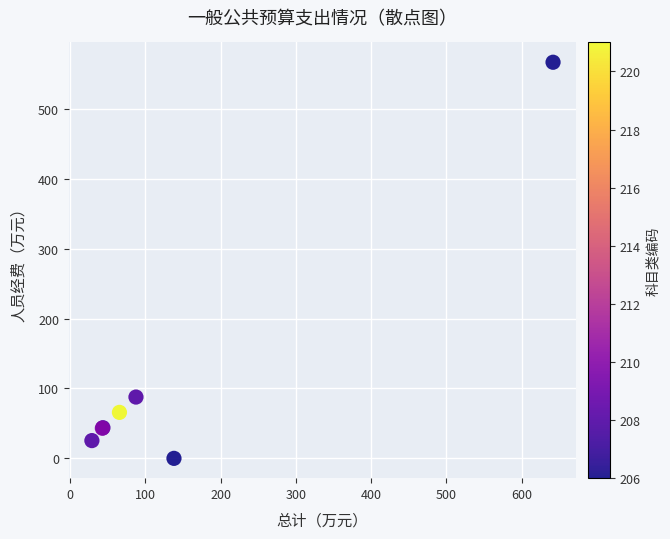

What Y value in the scatter plot is closest to 283?

87.7